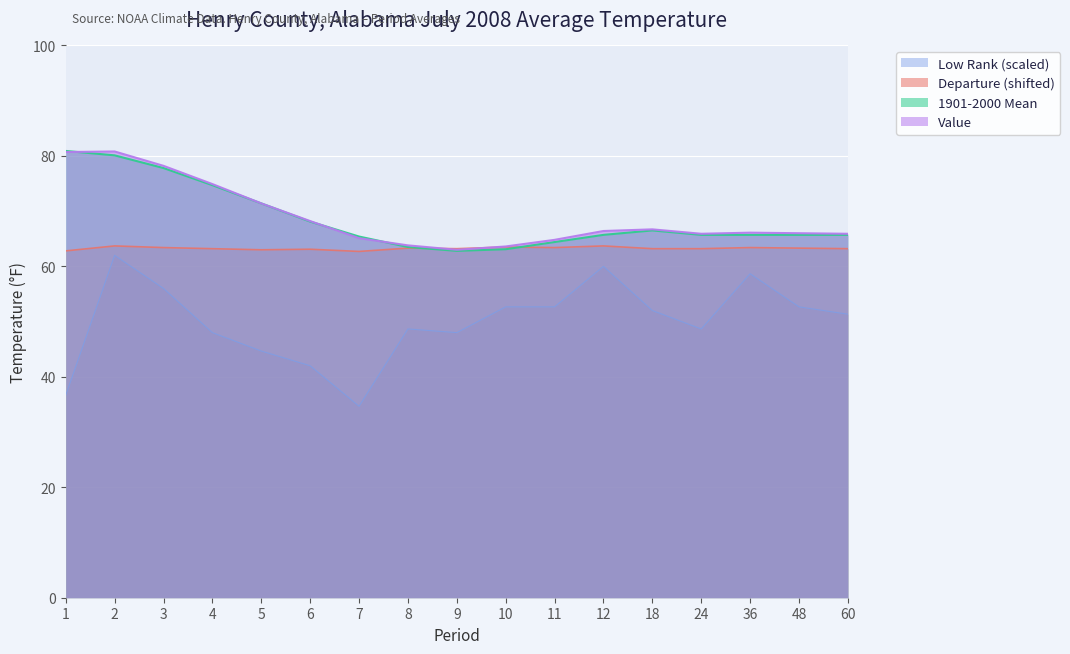

Where is the first local minimum for Low Rank?

7